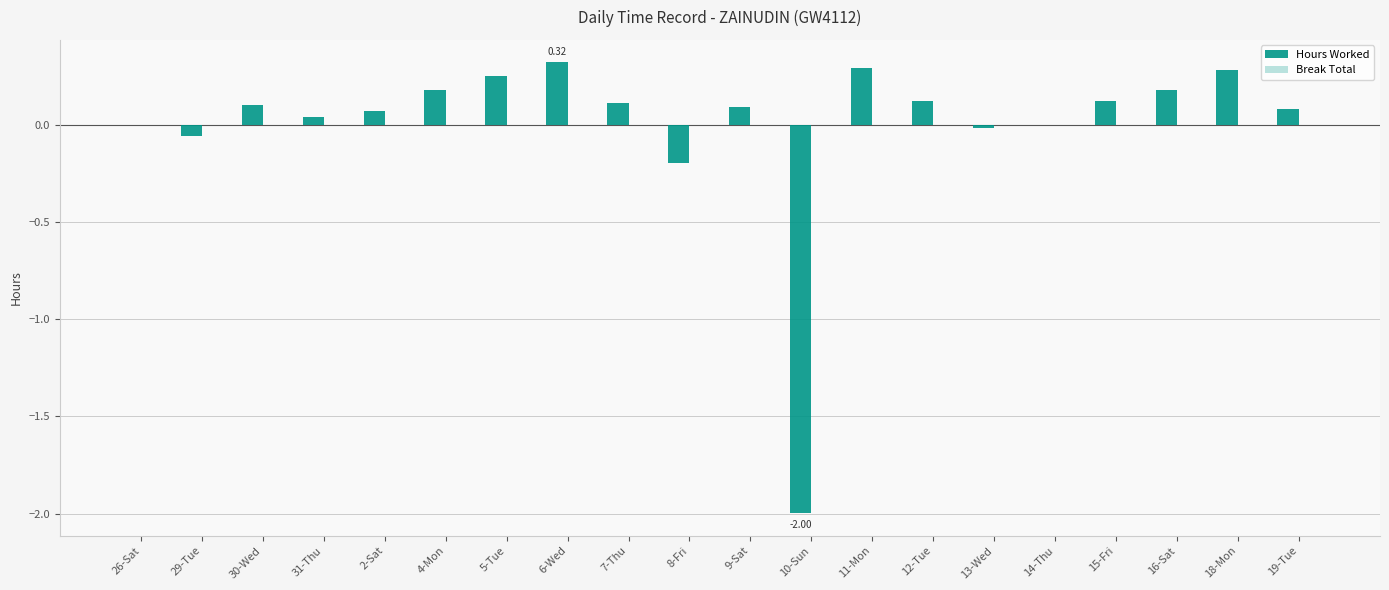

Which has a higher value, 15-Fri or 11-Mon?

11-Mon